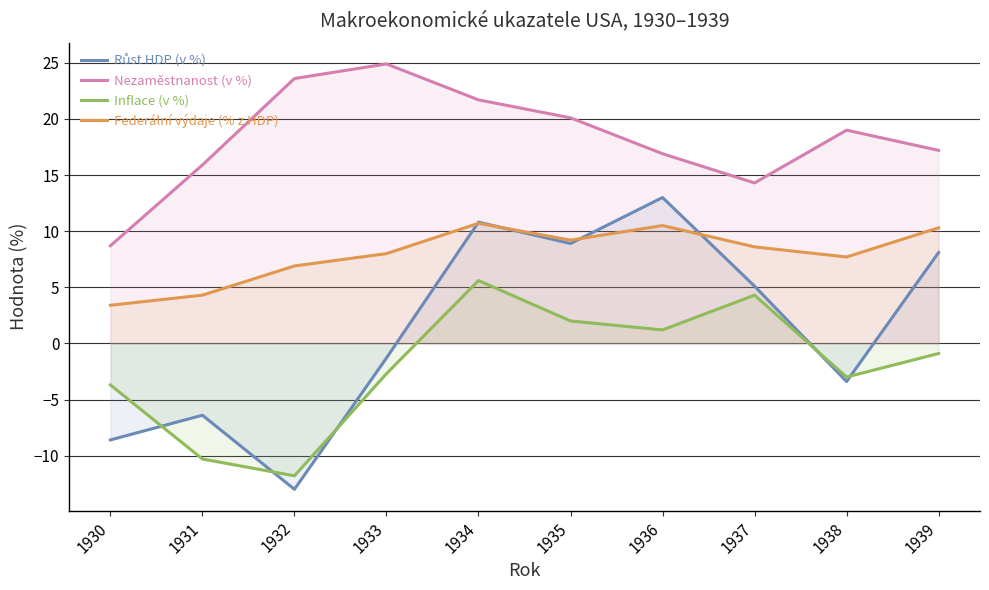

Does the chart display data point markers on the line(s)?

No